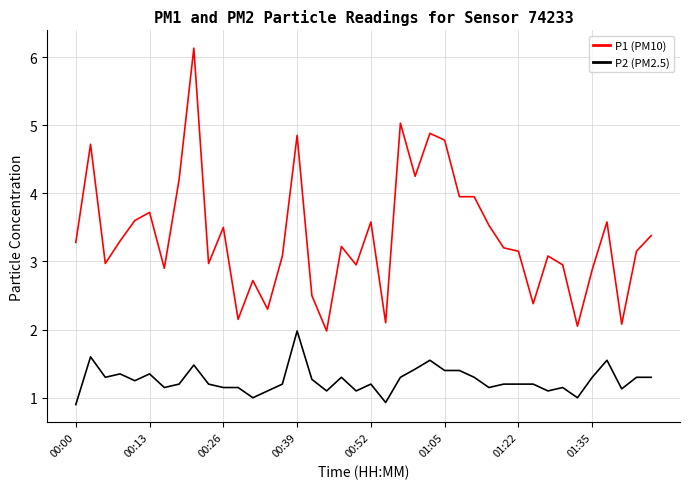

True or false: P2 (PM2.5) and P1 (PM10) cross at least once.

False